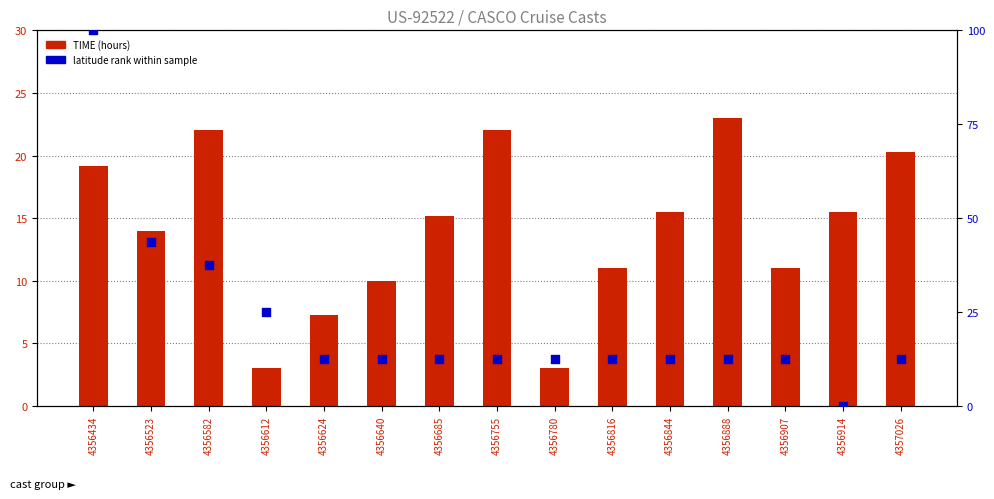

Is the value of latitude rank within sample at 4356434 greater than the value of TIME (hours) at 4356844?

Yes